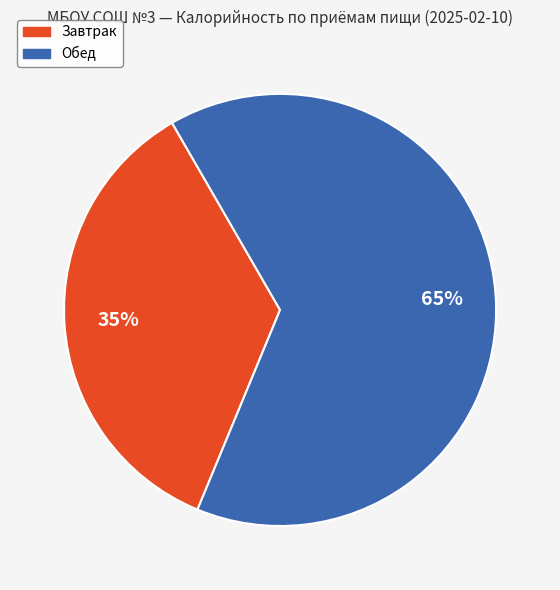

Is it true that Завтрак is 35% of the pie?

True